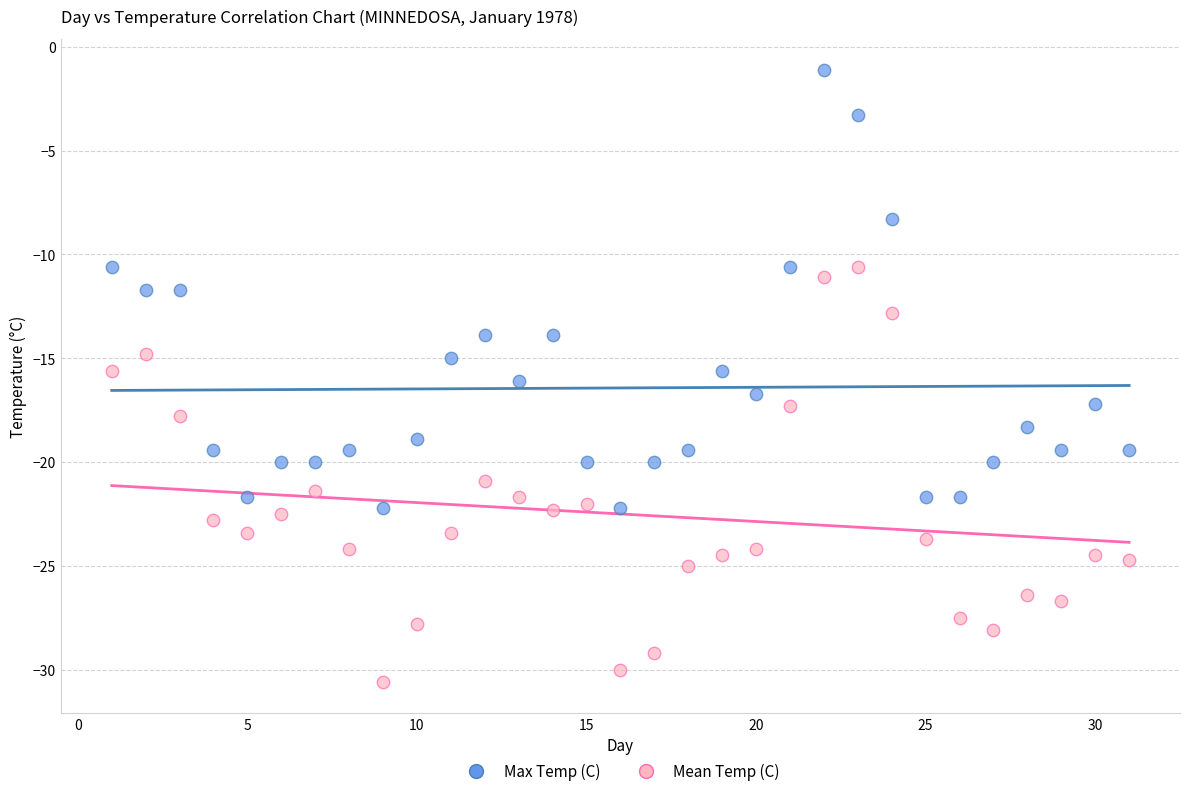

Which series reaches the maximum Y coordinate?

Max Temp (C)